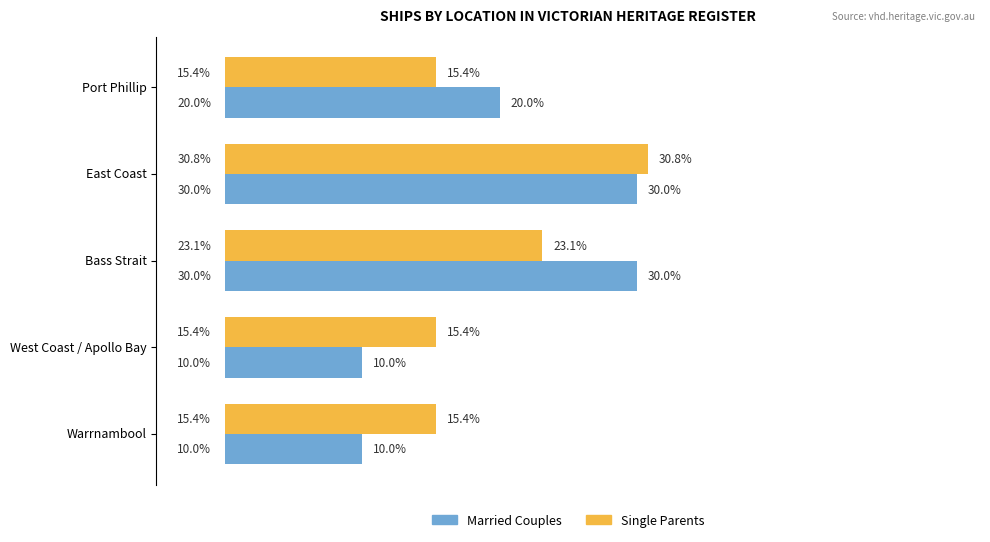

What are all the series names shown in the legend?

Married Couples, Single Parents